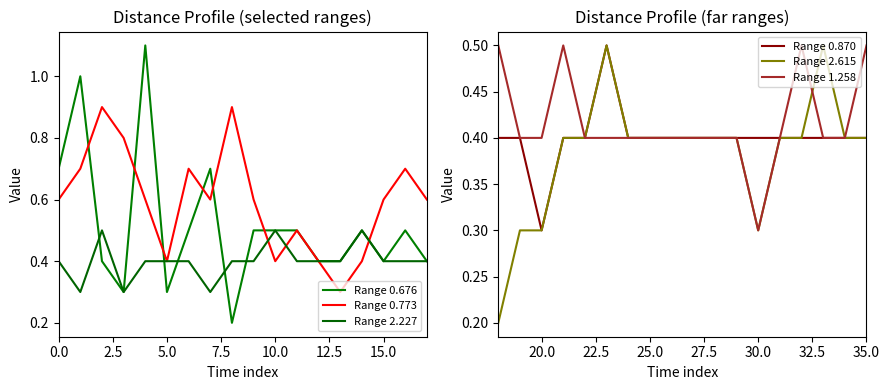

The value of Range 0.870 at 30.0 is 0.7. True or false?

False